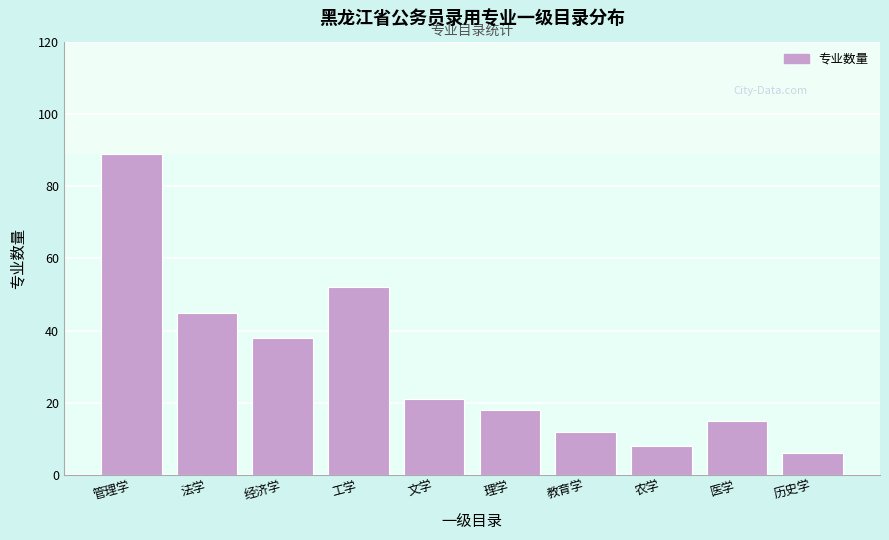

Reading left to right, extract all data points from this chart.

89	45	38	52	21	18	12	8	15	6